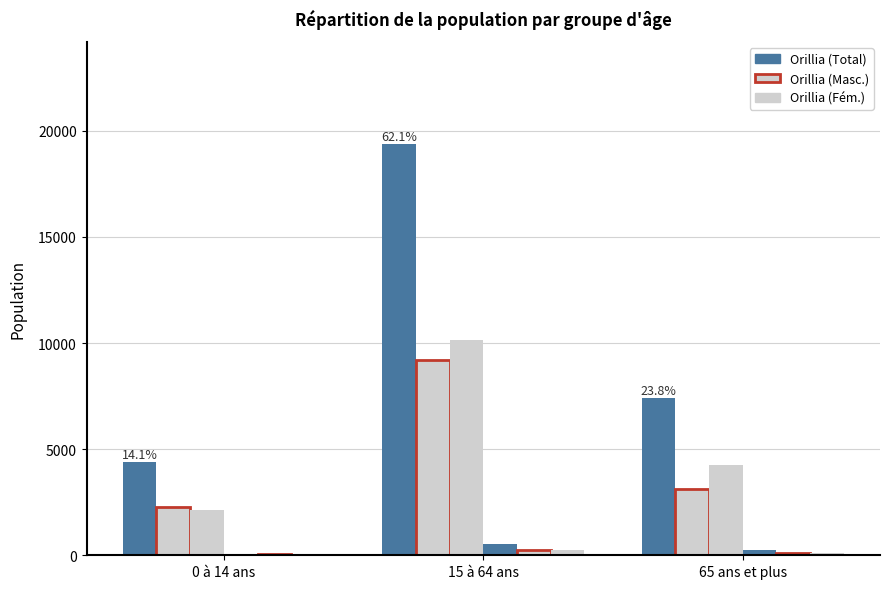

Reading right to left, transcribe all the data shown in this chart.

Orillia (Total): 7405	19355	4410
Orillia (Masc.): 3130	9215	2255
Orillia (Fém.): 4275	10140	2155
Inkerman (Total): 230	515	75
Inkerman (Masc.): 115	265	40
Inkerman (Fém.): 110	250	40